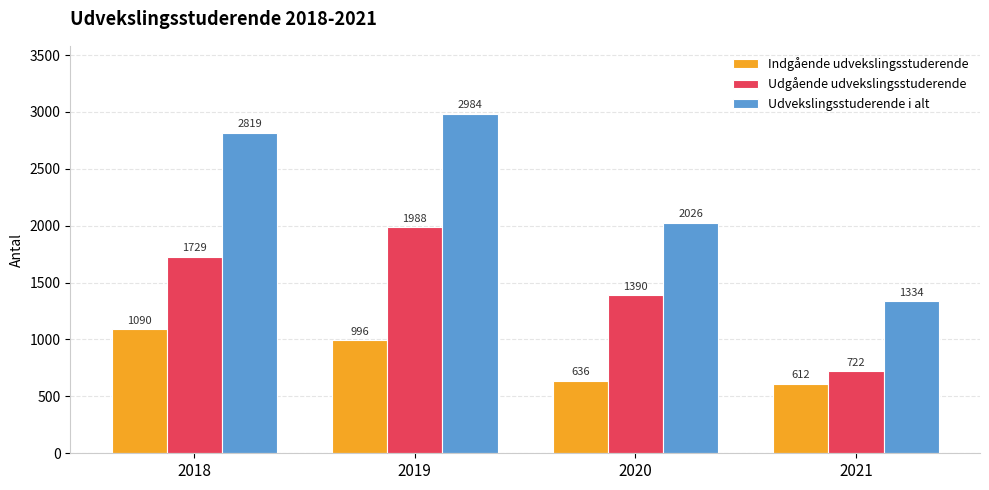

Which series has the widest spread of values?

Udvekslingsstuderende i alt